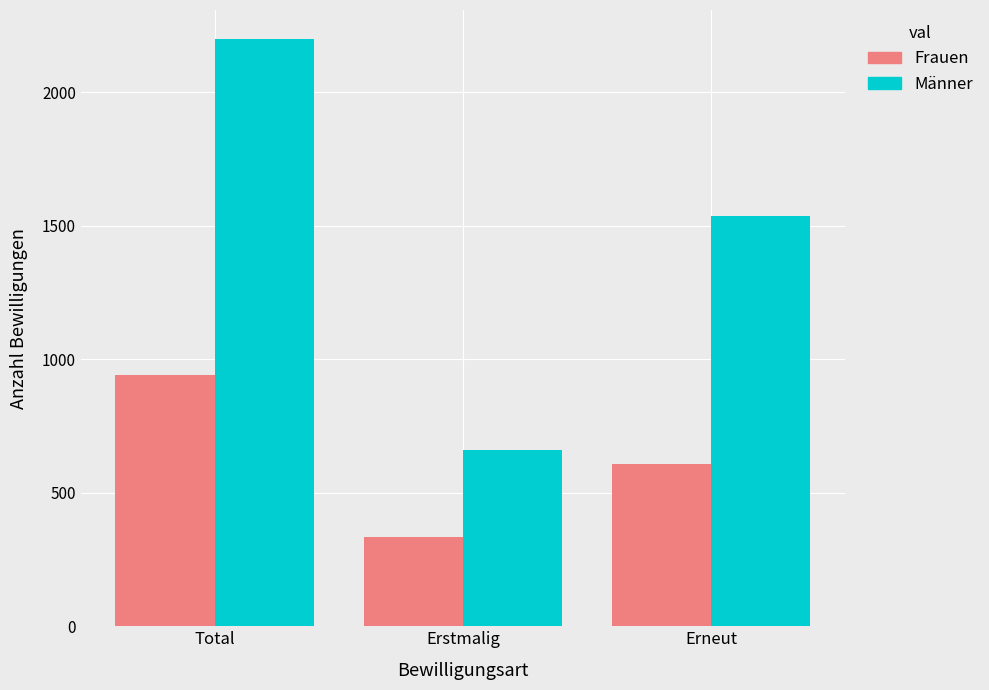

Count the Männer values in the range 661 to 2198.

3